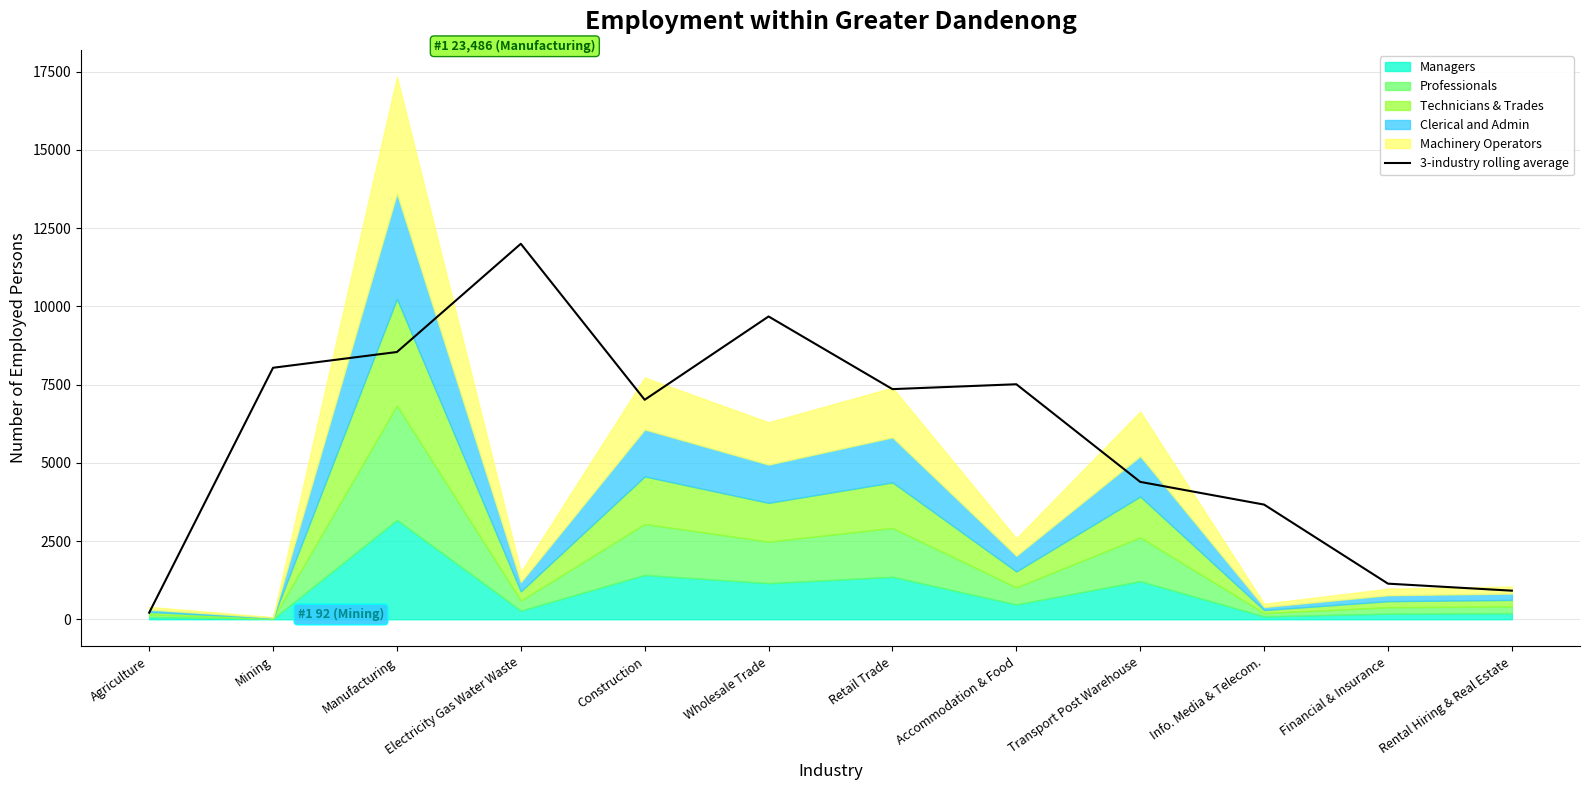

What is the minimum value shown in the chart?

209.0